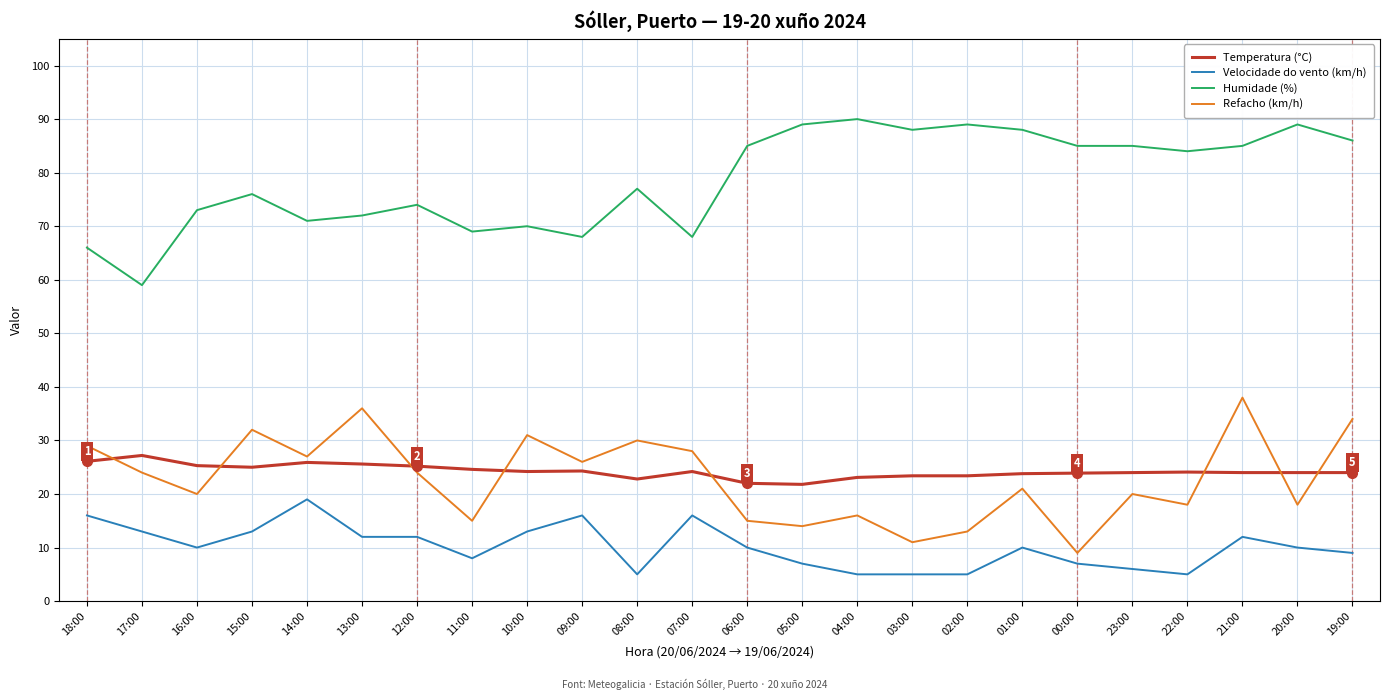

Where do Refacho (km/h) and Temperatura (°C) first cross each other?

18:00 and 17:00